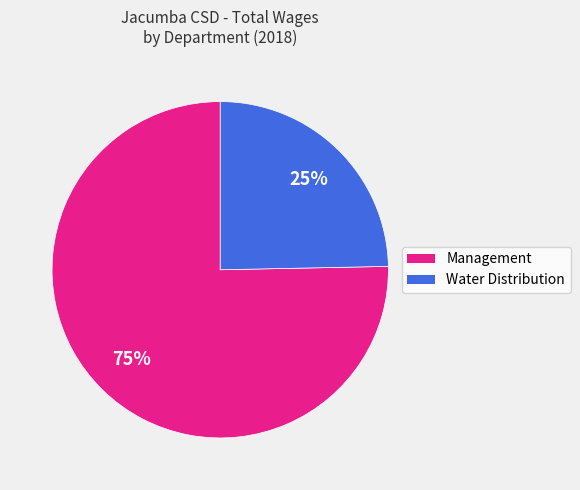

Count the number of slices in the pie.

2